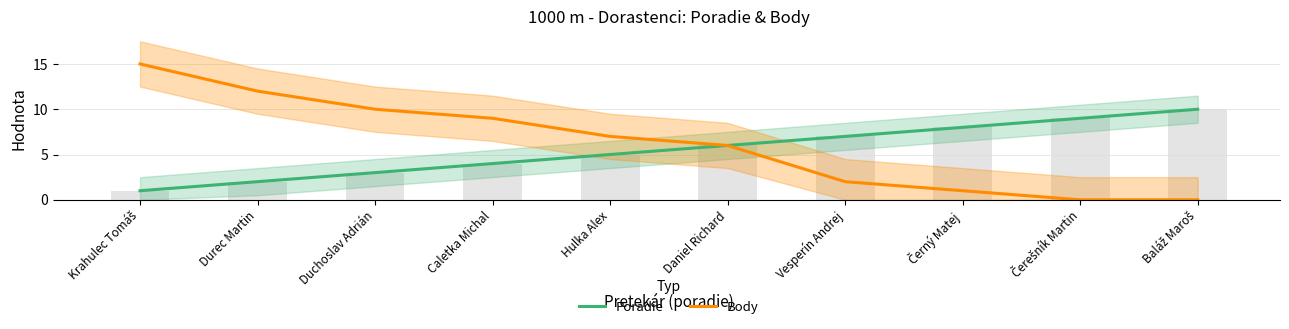

What is the total value across all series at Krahulec Tomáš?

16